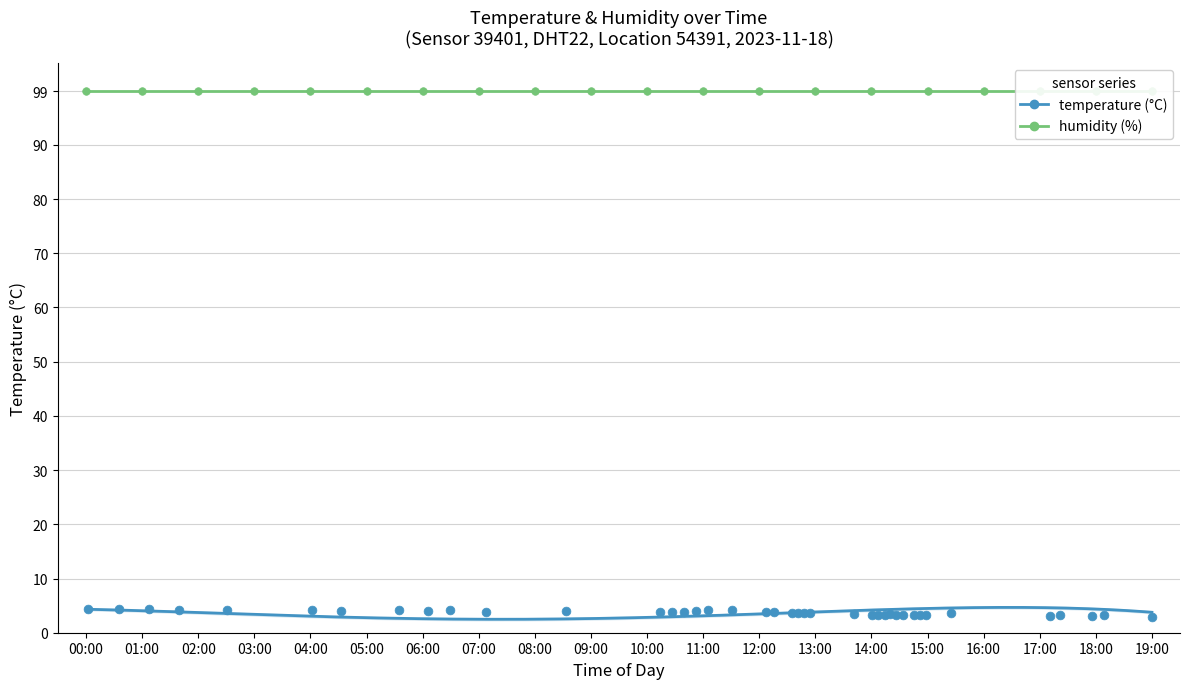

Which series contains the lowest Y value?

temperature